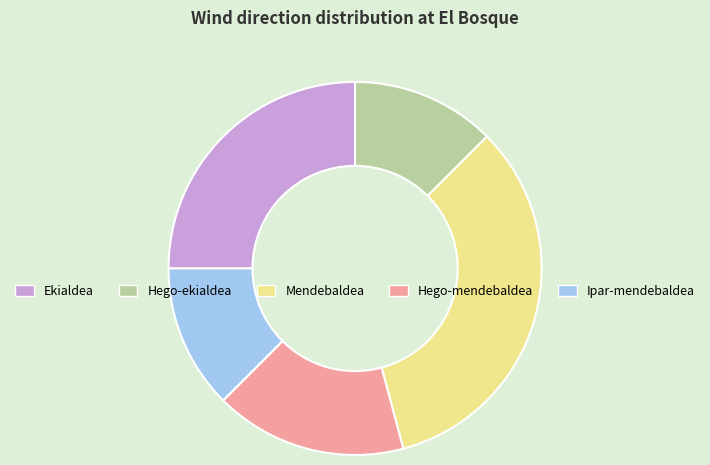

Is Hego-ekialdea the majority of the pie?

No